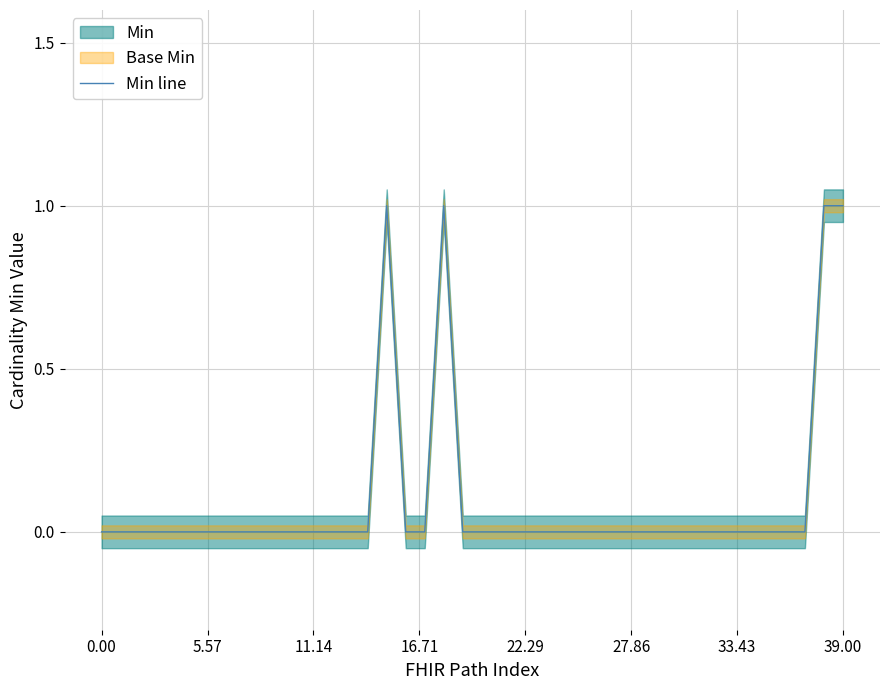

Reading left to right, extract all data points from this chart.

0	0	0	0	0	0	0	0	0	0	0	0	0	0	0	1	0	0	1	0	0	0	0	0	0	0	0	0	0	0	0	0	0	0	0	0	0	0	1	1